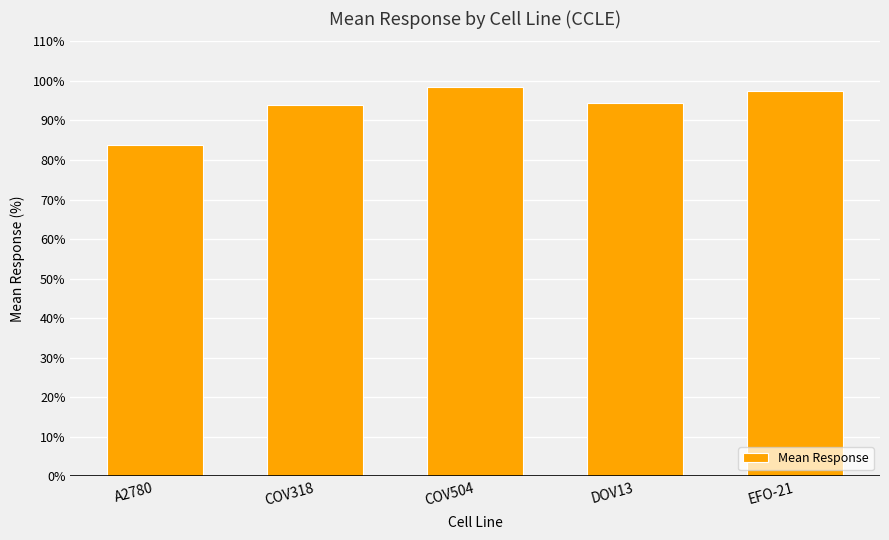

What is the ratio of the value at EFO-21 to the value at A2780?

1.2